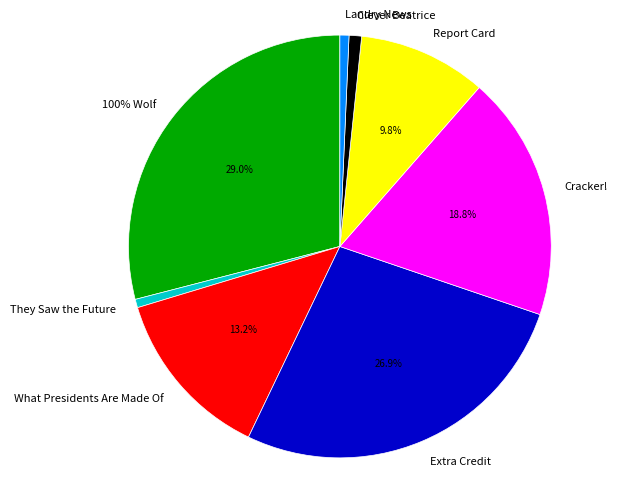

Rank the categories by value from highest to lowest.

100% Wolf, Extra Credit, Cracker!, What Presidents Are Made Of, Report Card, Clever Beatrice, Landry News, They Saw the Future